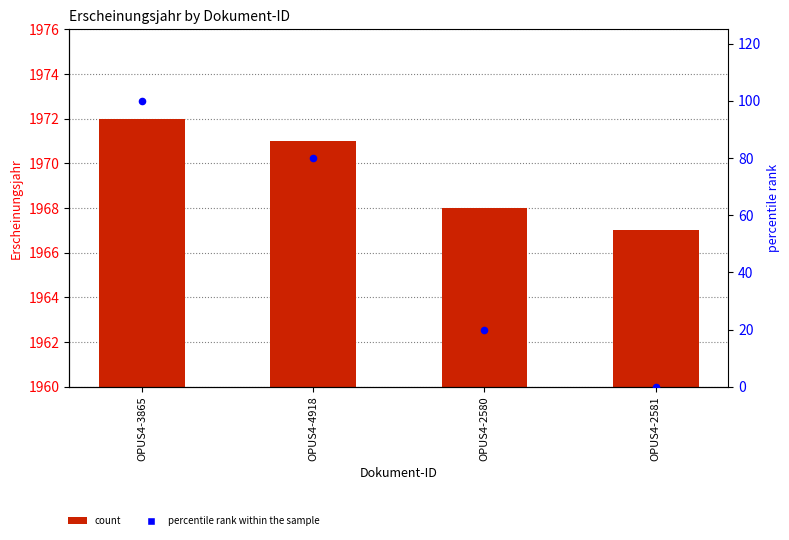

At which category is the sum across all series the highest?

OPUS4-3865